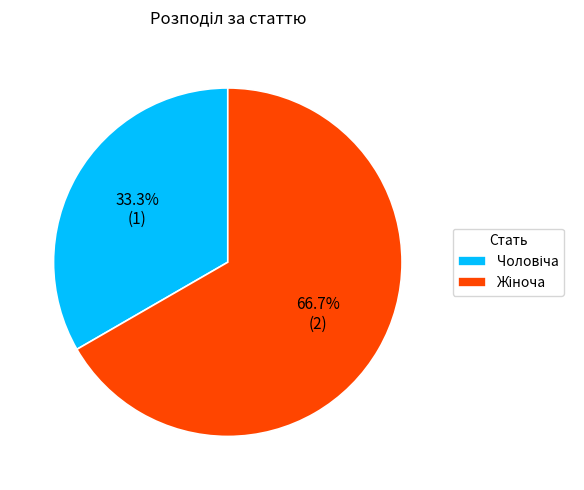

Does any single category account for the majority?

Yes